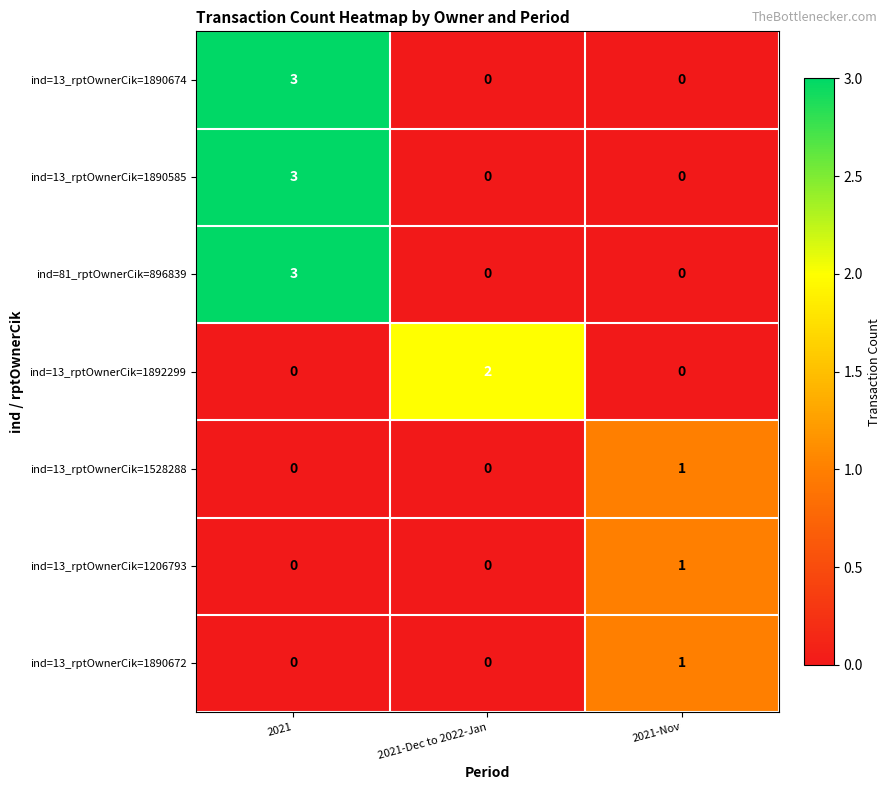

What is the total value across all series at 2021?

9